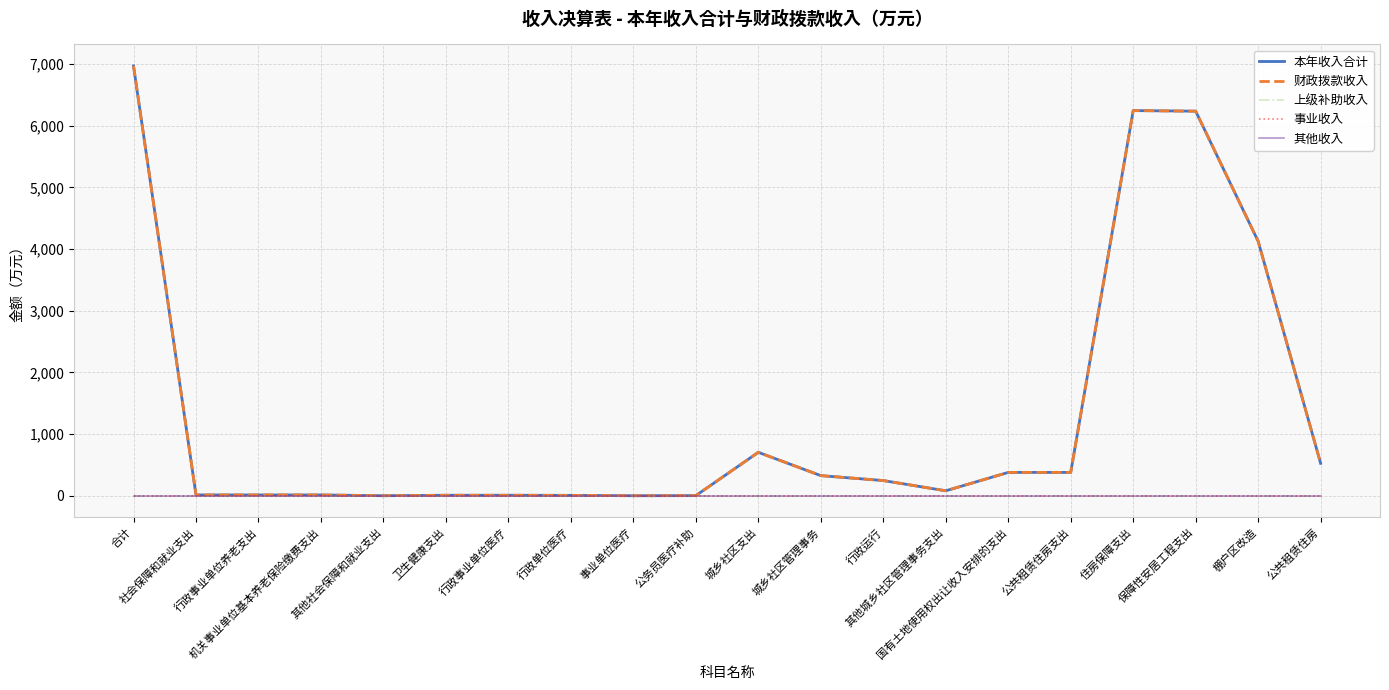

Does the chart have visible grid lines?

Yes